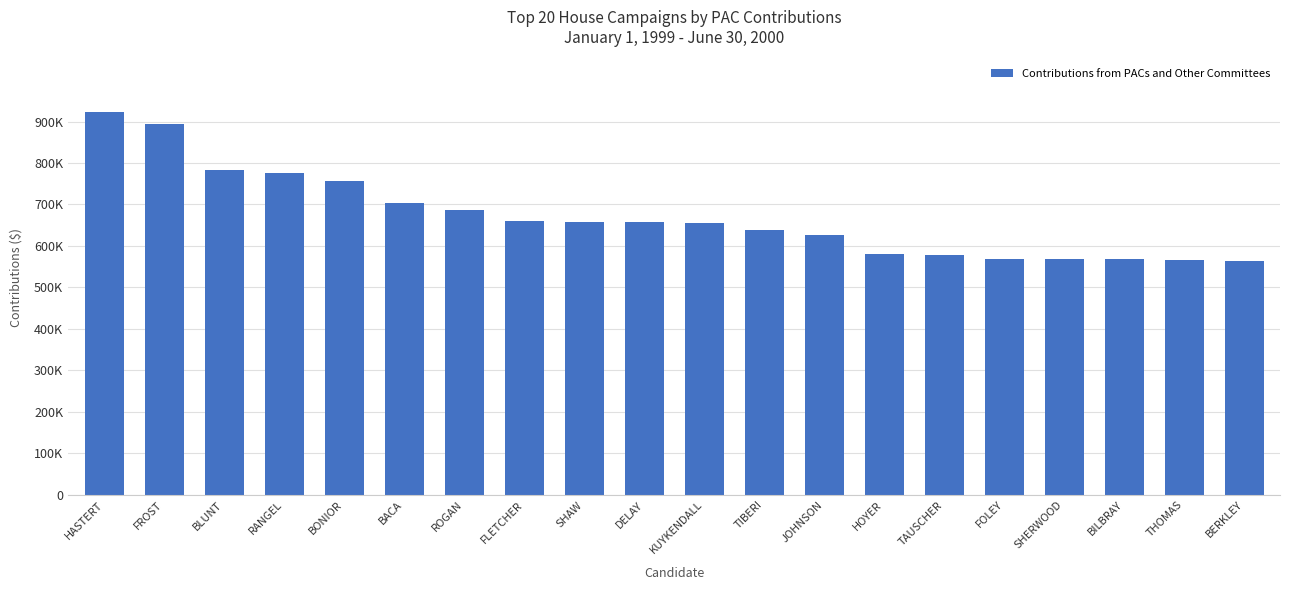

Reading left to right, what are all the values shown in this chart?

922087	895144	782928	774931	756513	702677	687679	661224	657613	657238	654265	638166	626898	581039	577929	568435	568005	567948	566114	562734